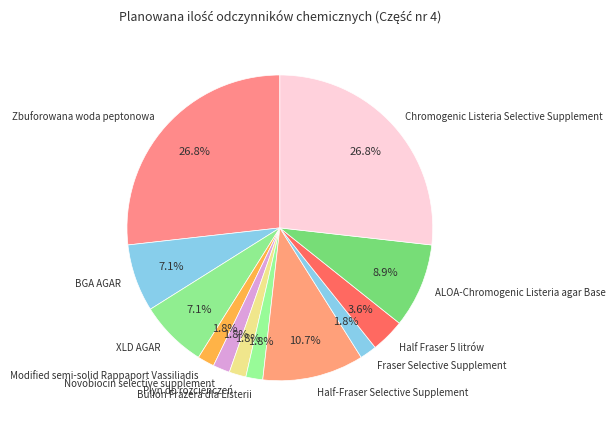

To the nearest percent, what is the difference between the Bulion Frazera dla Listerii and XLD AGAR slice percentages?

5%